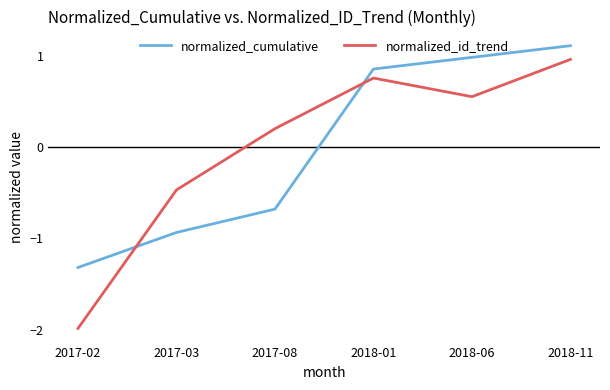

Which series has the widest spread of values?

normalized_id_trend